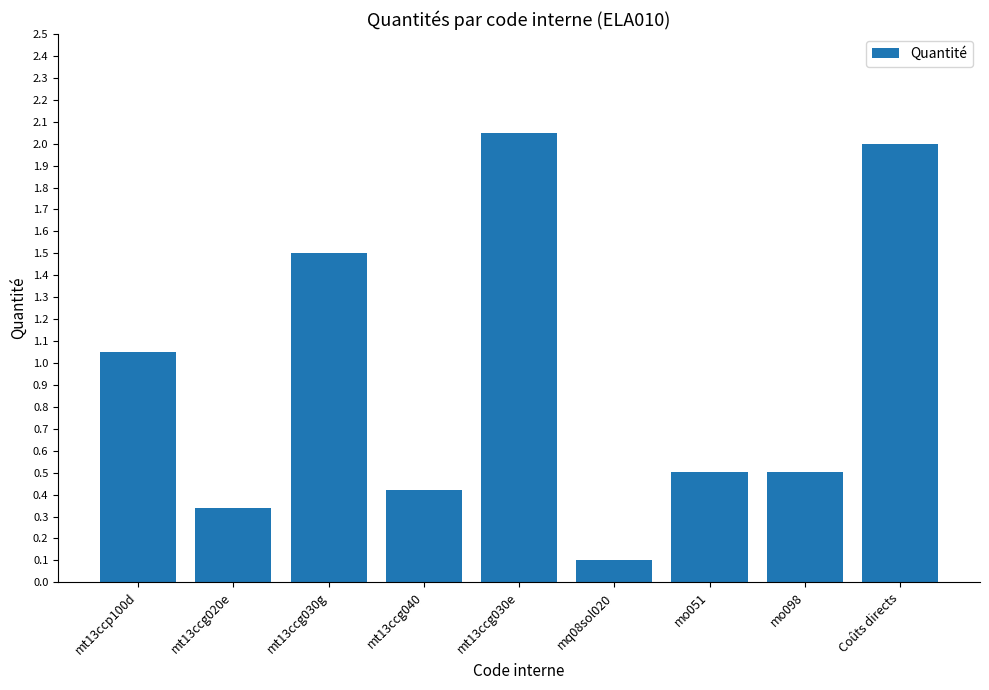

At which label is the value closest to 1?

mt13ccp100d